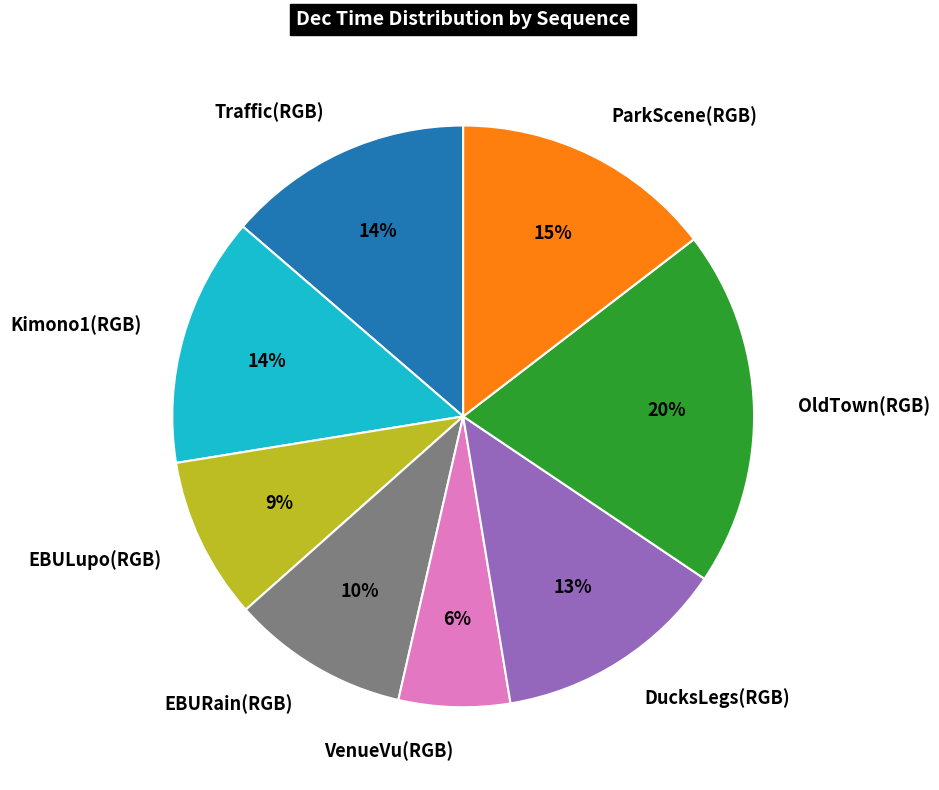

To the nearest percent, what percentage of the pie is EBULupo(RGB)?

9%